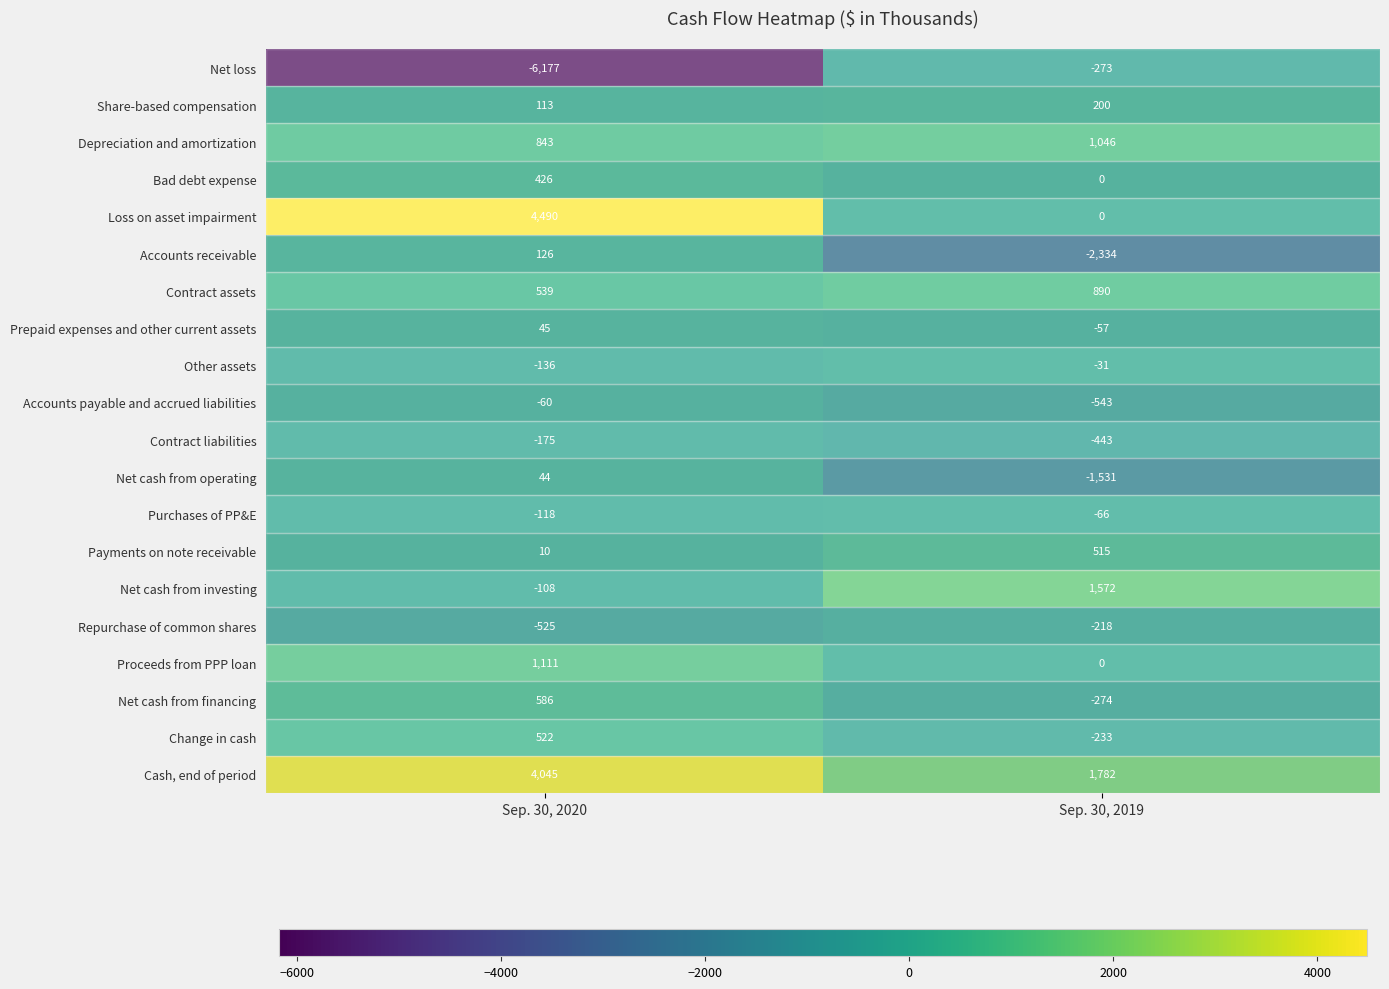

Which series has the widest spread of values?

Net loss